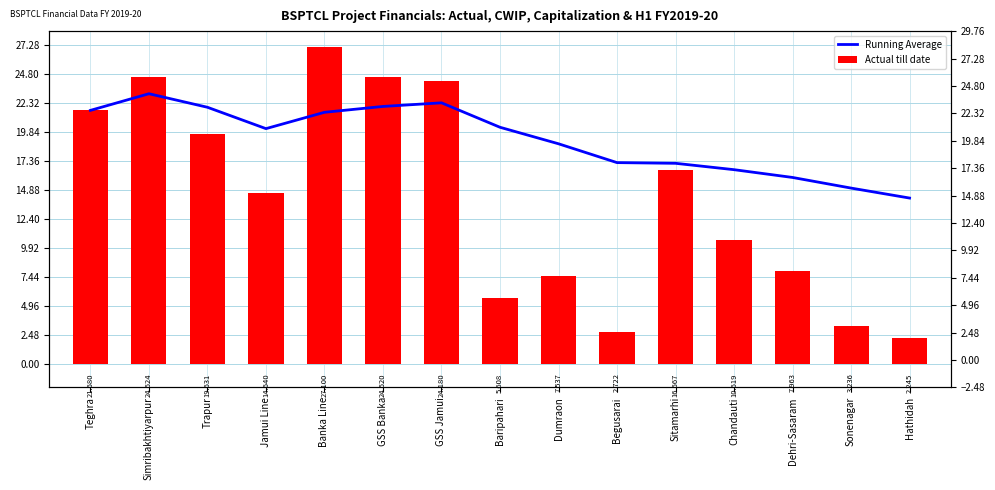

What is the approximate value of Running Average at Trapur?

21.9